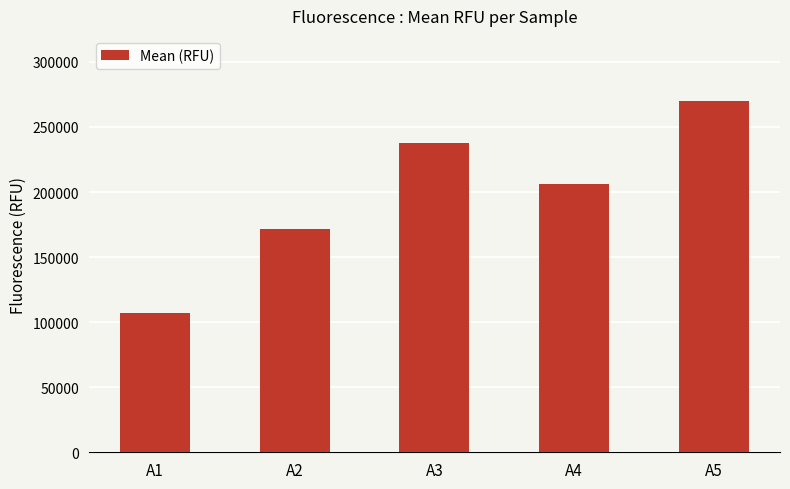

How many categories are shown in the chart?

5